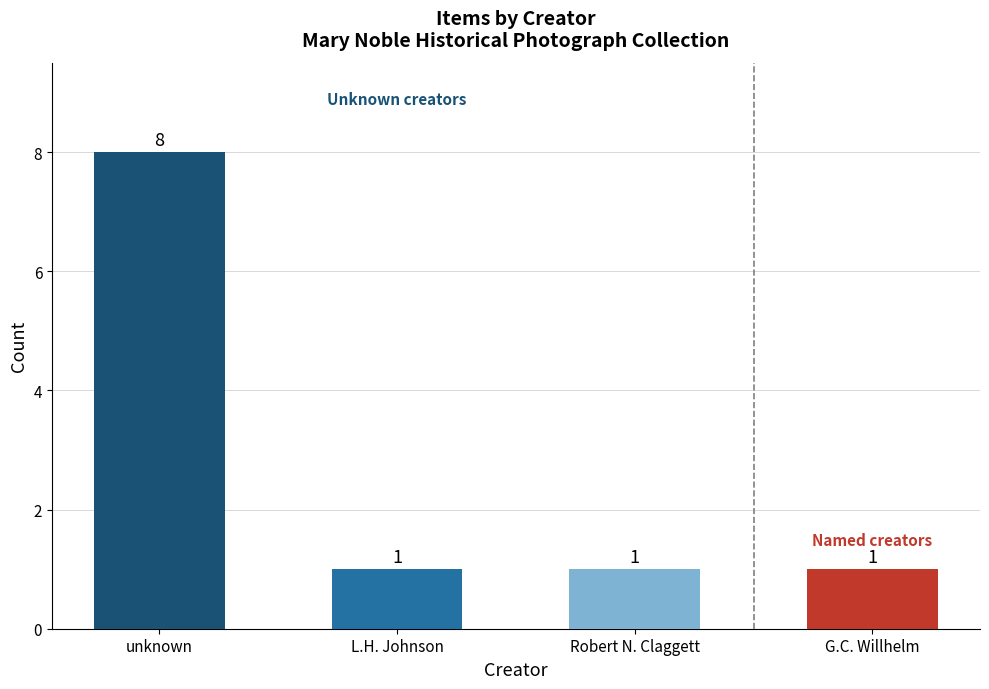

Reading left to right, extract all data points from this chart.

unknown=8	L.H. Johnson=1	Robert N. Claggett=1	G.C. Willhelm=1